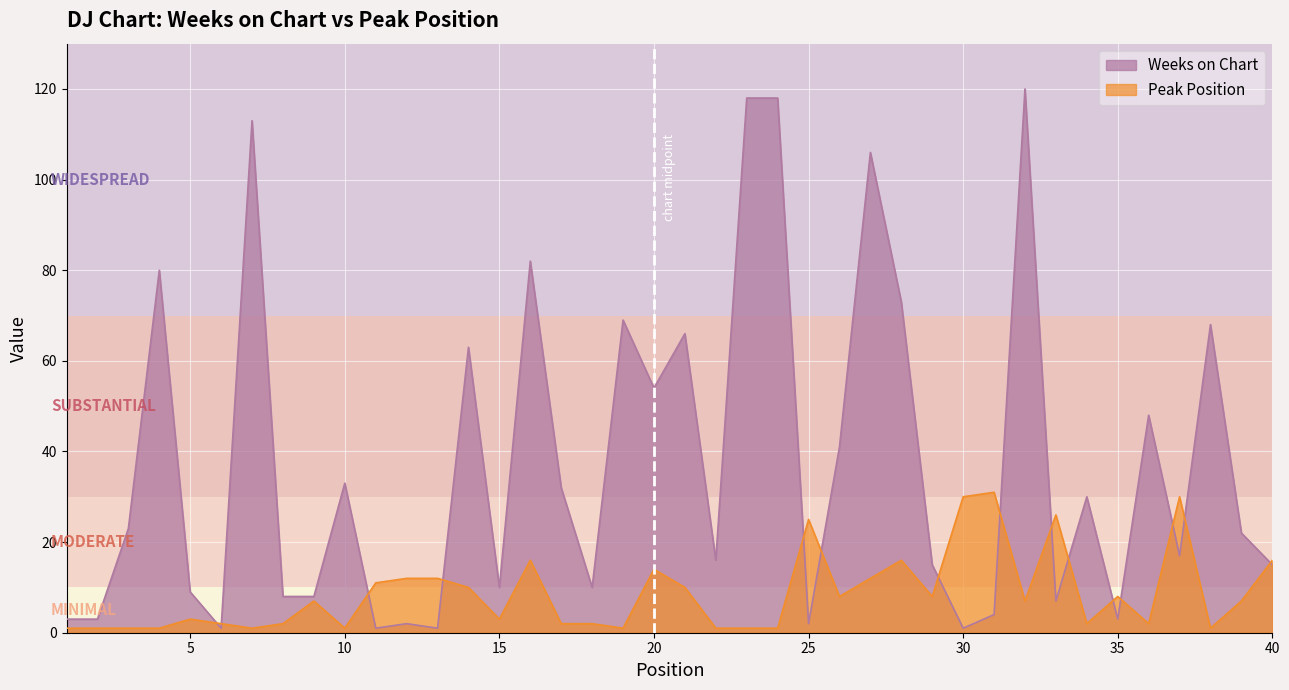

The value of Weeks on Chart at 25 is 2. True or false?

True